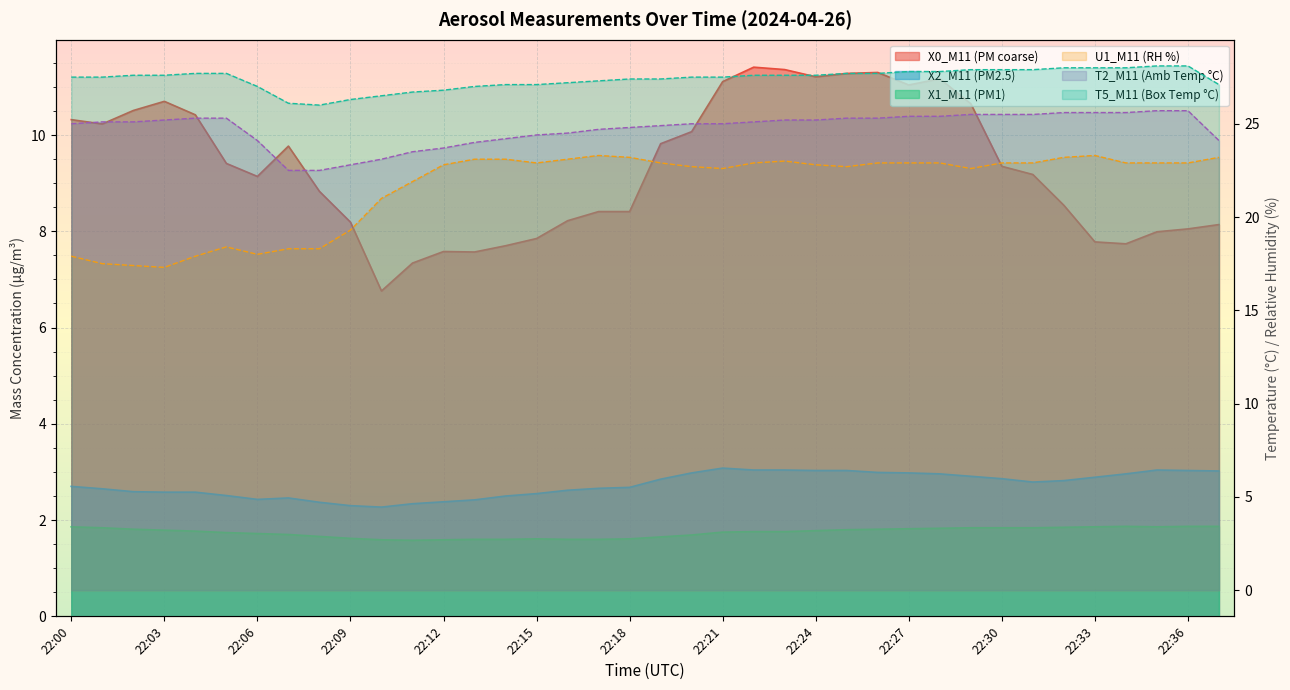

What is the difference between the T2_M11 (Amb Temp °C) values at 22:01 and 22:24?

0.1